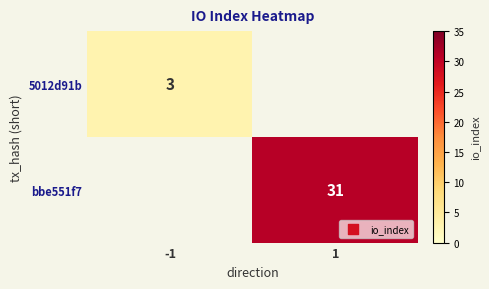

True or false: bbe551f7 has a value of 54 at 1.

False